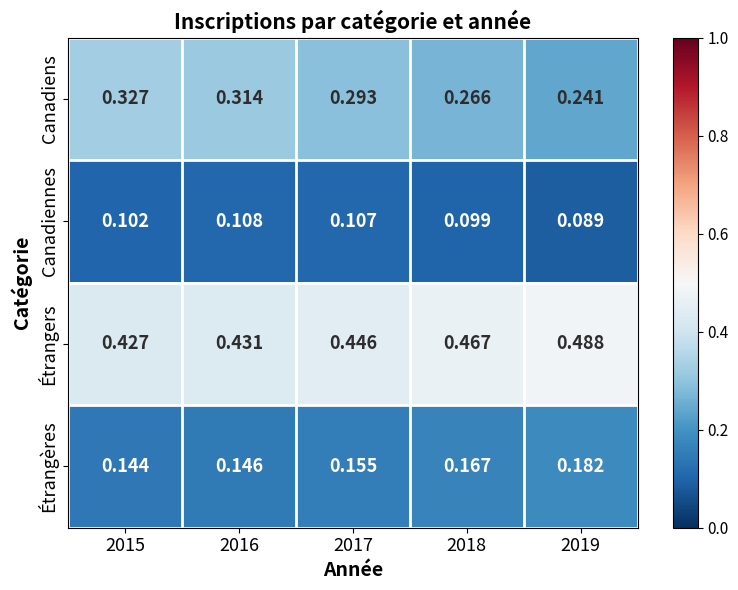

Rank the series by their maximum value, from highest to lowest.

Étrangers, Canadiens, Étrangères, Canadiennes